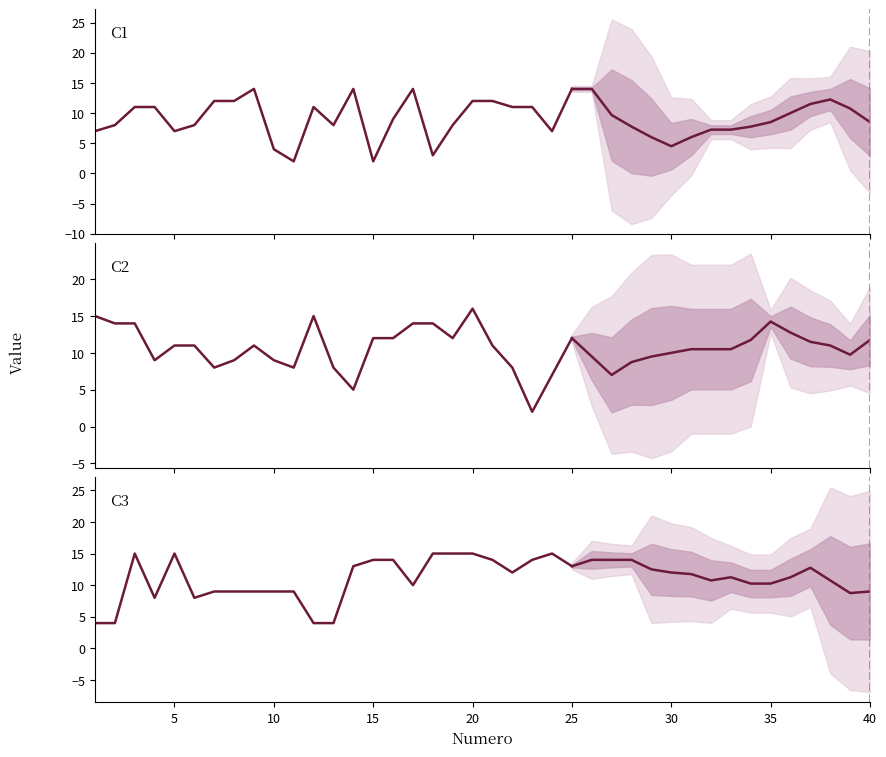

What is the difference between the maximum and second lowest values in the C3 series?

11